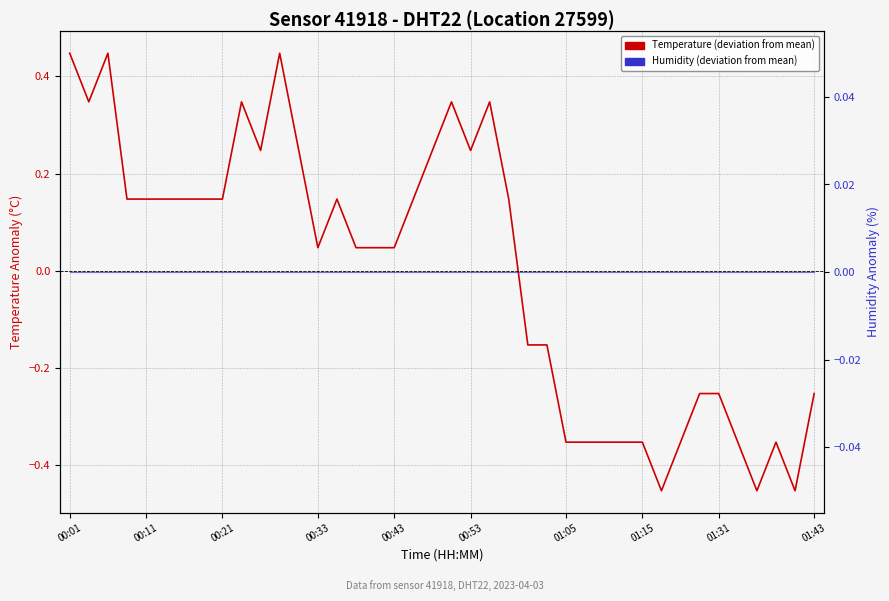

At 23, list the series in order from smallest to largest.

Humidity (deviation from mean), Temperature (deviation from mean)